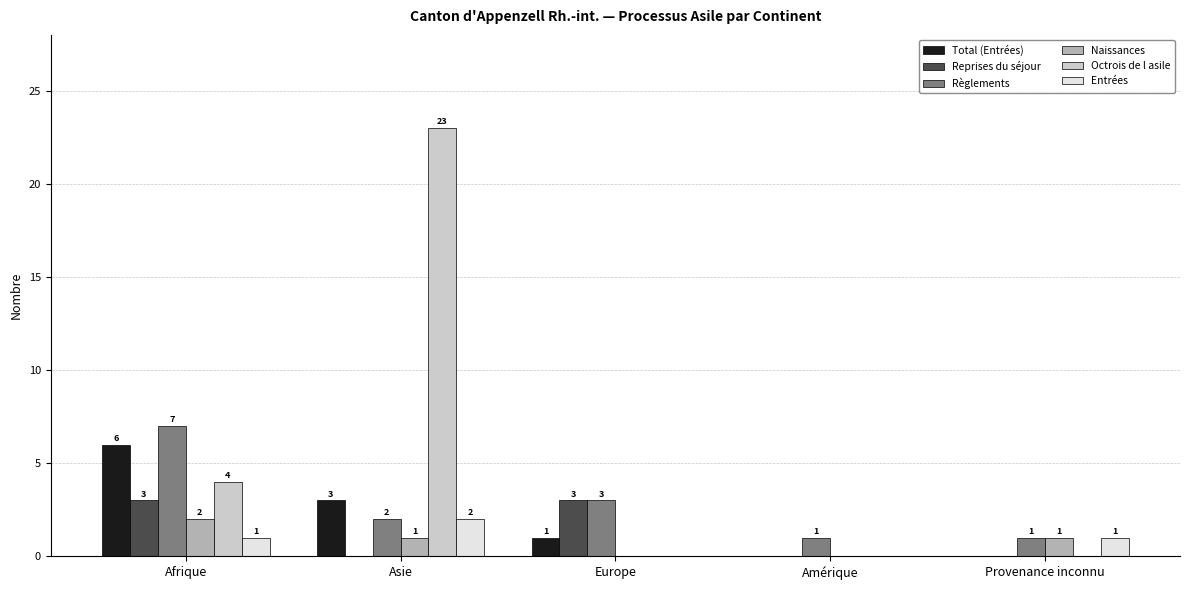

What is the sum of all Règlements values?

14